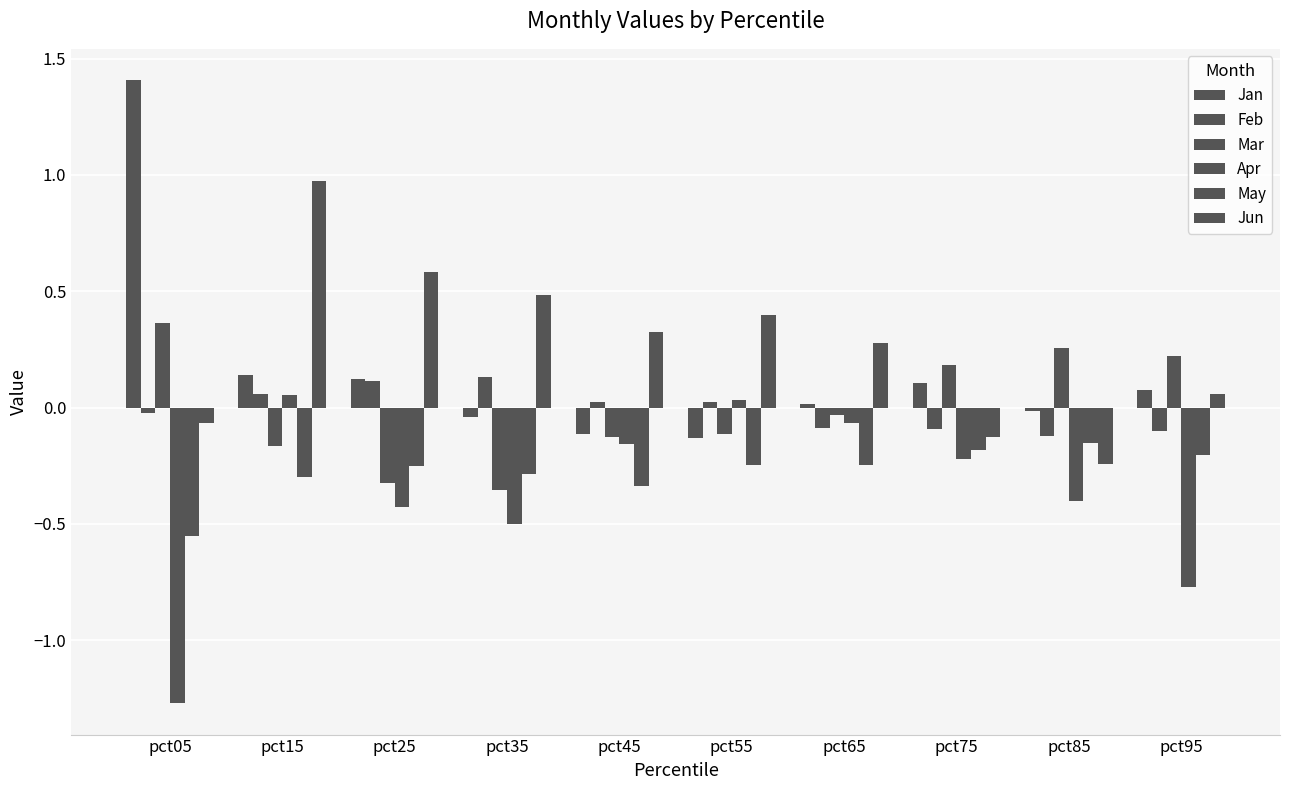

What is the value of the Apr bar at the 4th from the left?

-0.5